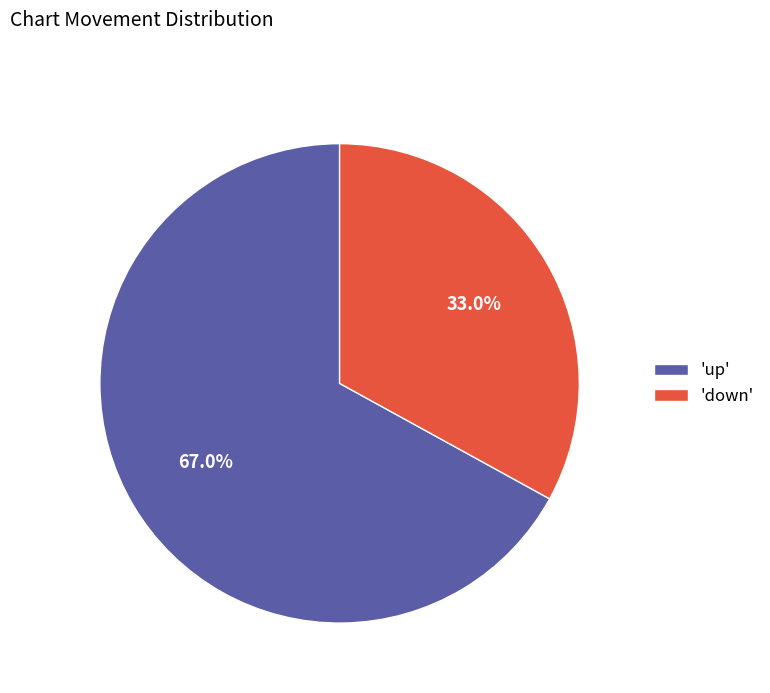

Which category has the smallest portion of the pie?

'down'